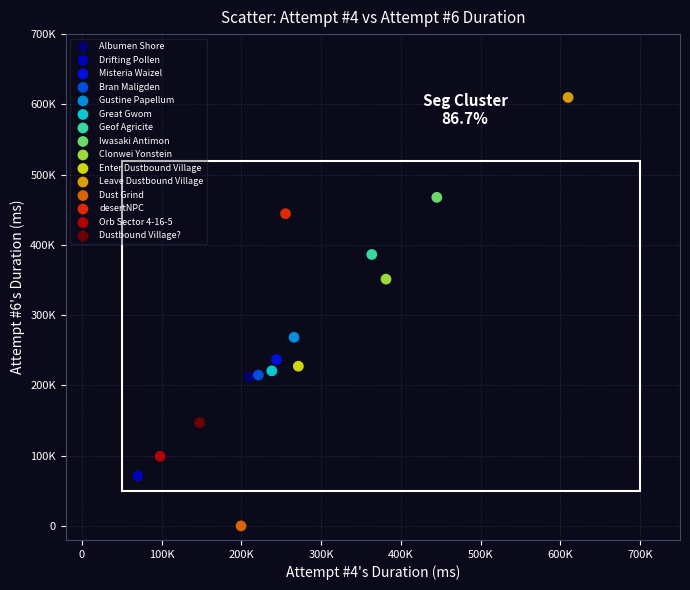

Which series reaches the minimum Y coordinate?

Dust Grind